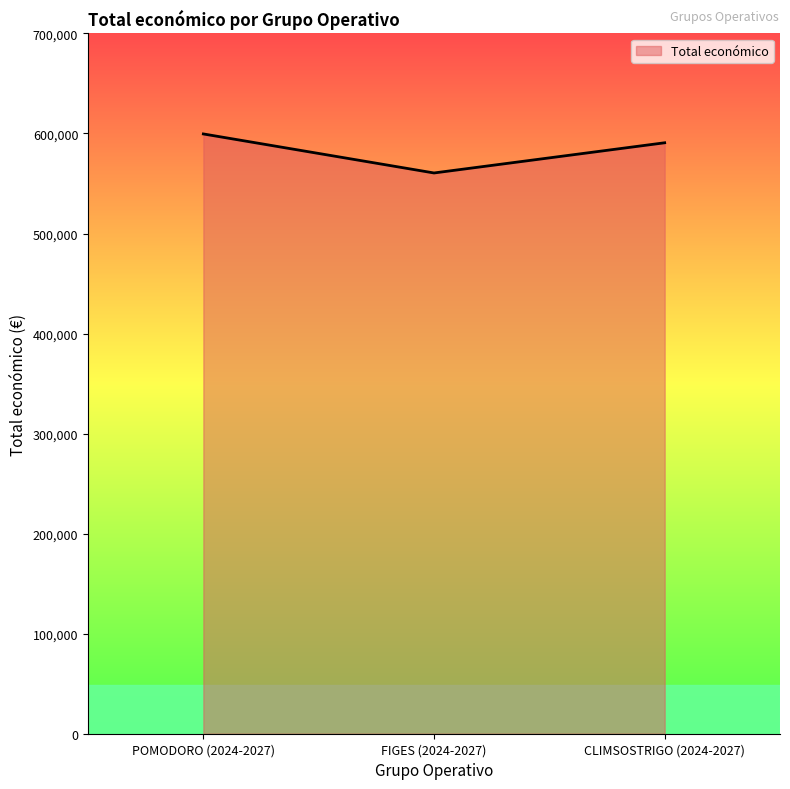

What is the sum of the values at POMODORO (2024-2027) and FIGES (2024-2027)?

1160069